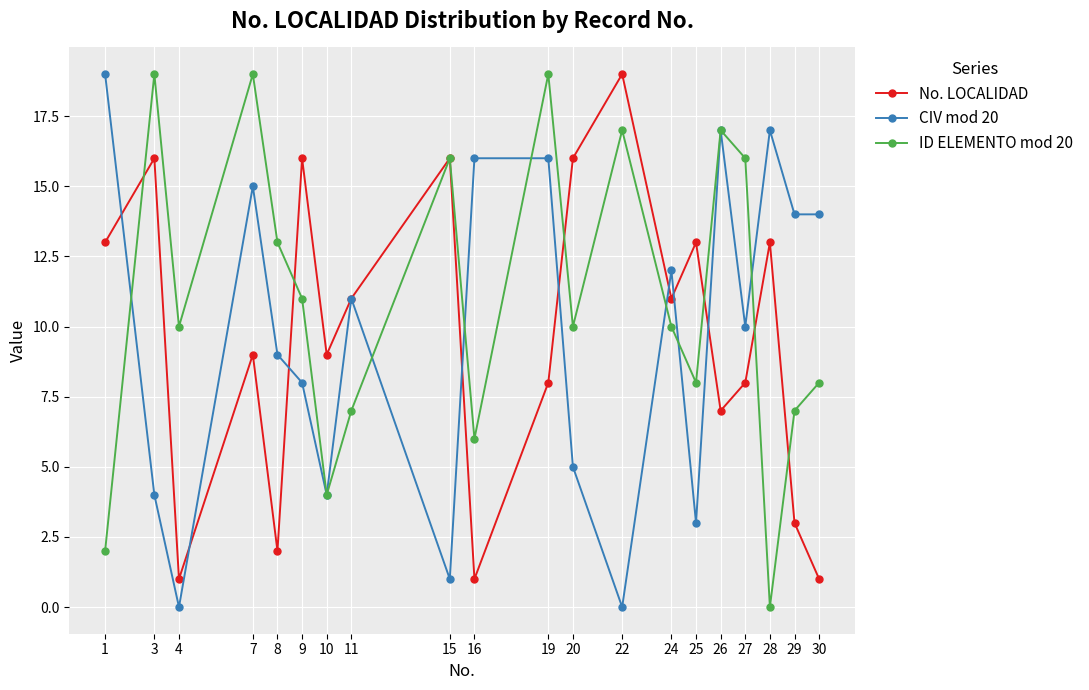

True or false: CIV mod 20 has a value of 3 at 25.

True